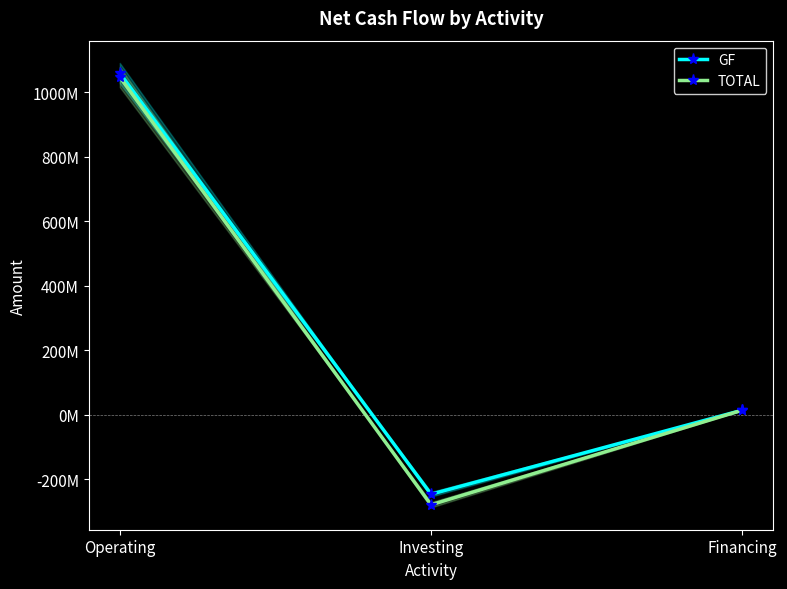

At which label does TOTAL reach its minimum?

Investing